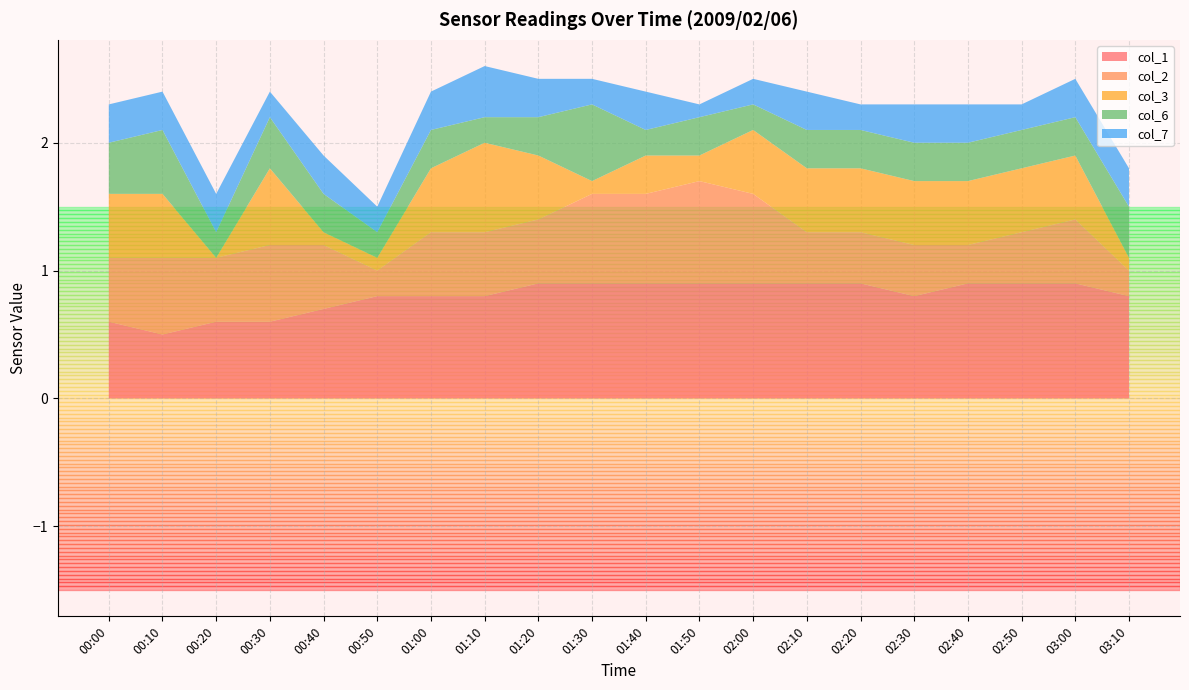

True or false: col_1 has a value of 0.8 at 03:10.

True